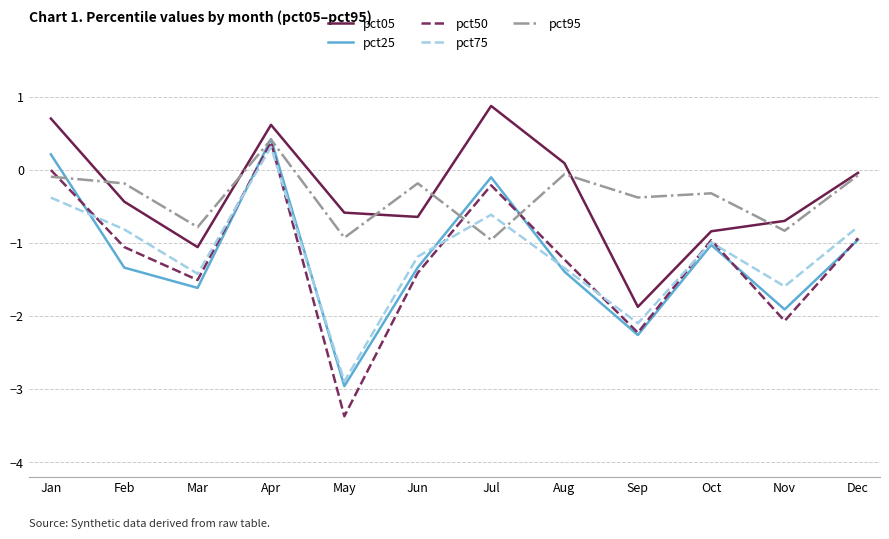

True or false: pct50 has a value of -3.4 at May.

True